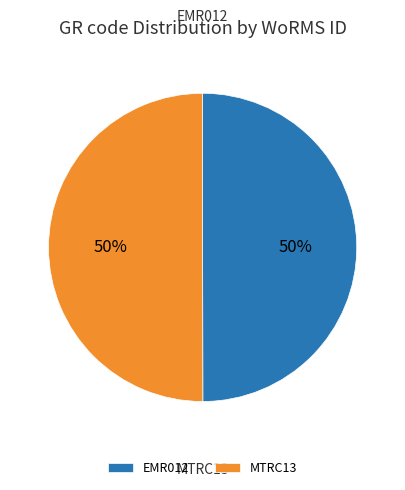

What percentage do EMR012 and MTRC13 together represent?

100.0%